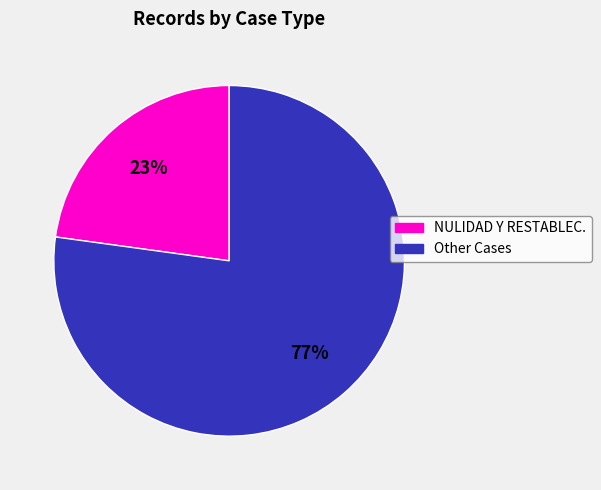

Does any single category account for the majority?

Yes